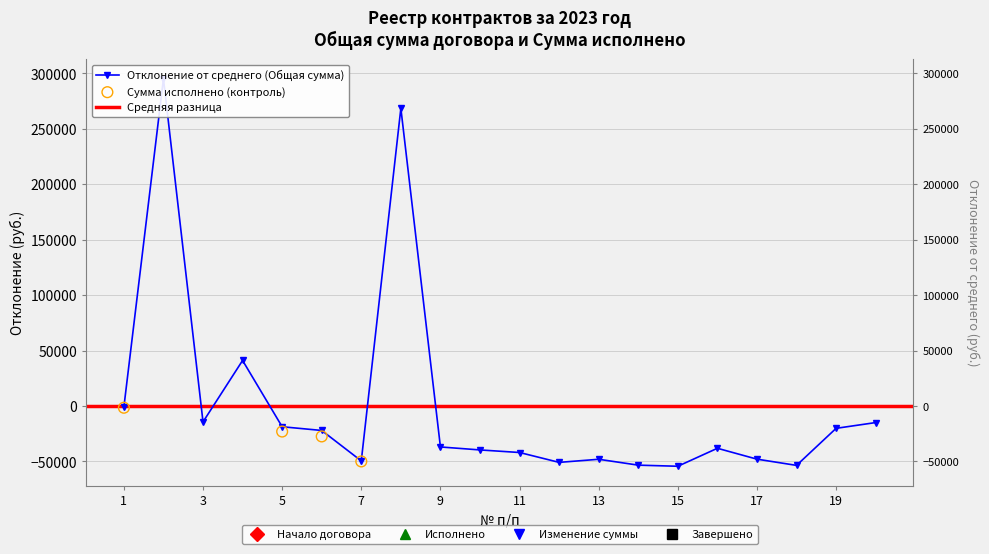

Approximately how many times larger is the value at 2 compared to 8?

1.1